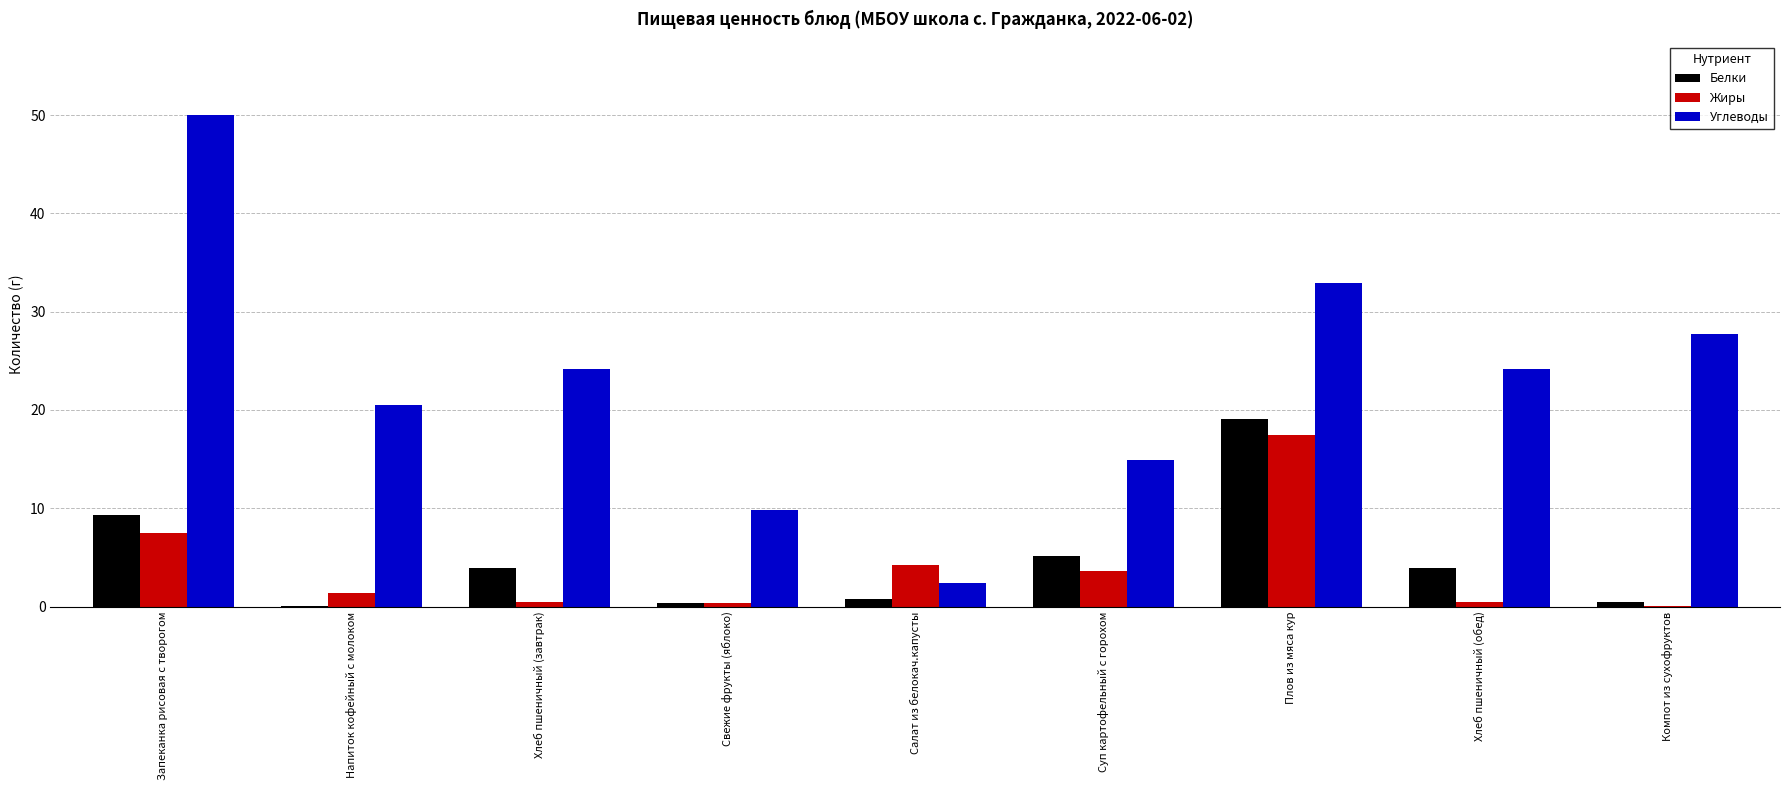

How many values in the Жиры series exceed 1?

5